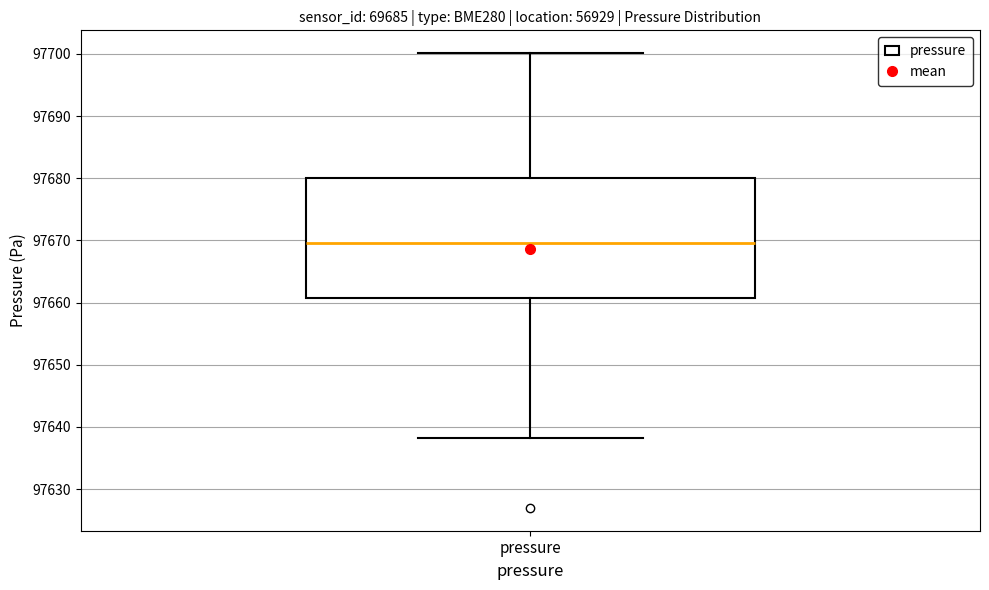

Read this box plot against the y-axis: the position of the median line, the range covered by the box, and the ends of both whiskers. The values are not printed on the chart, so give them approximately, as read against the axis.

median 97670, box 97661 to 97680, whiskers 97638 to 97700